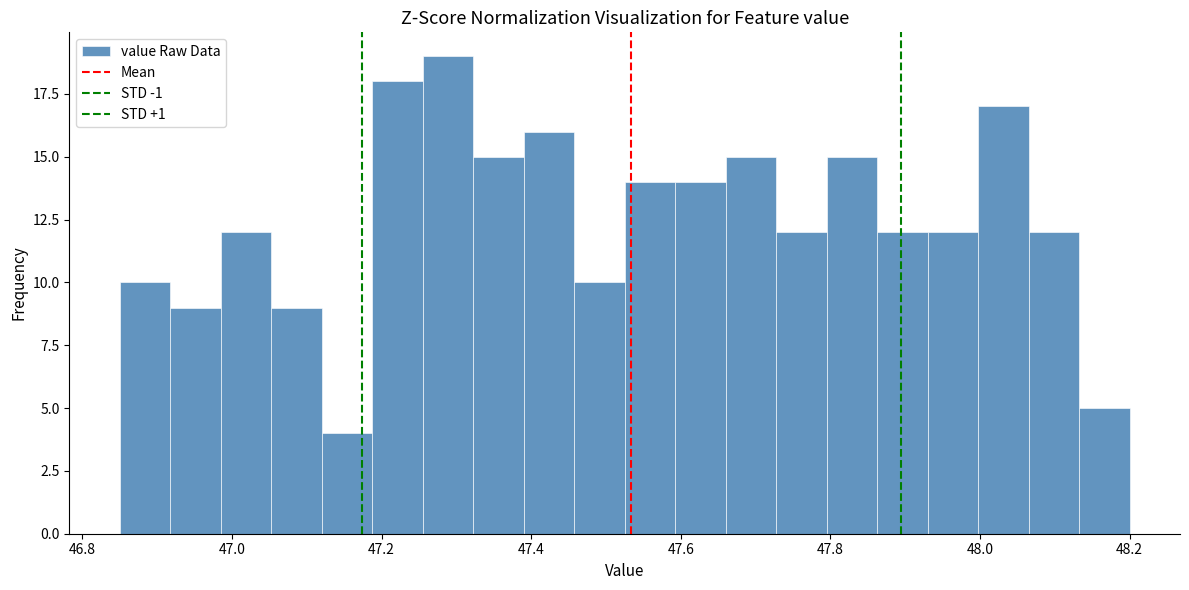

Around what value on the x-axis is the tallest bar? Give the approximate position of its centre, as read against the axis.

47.28